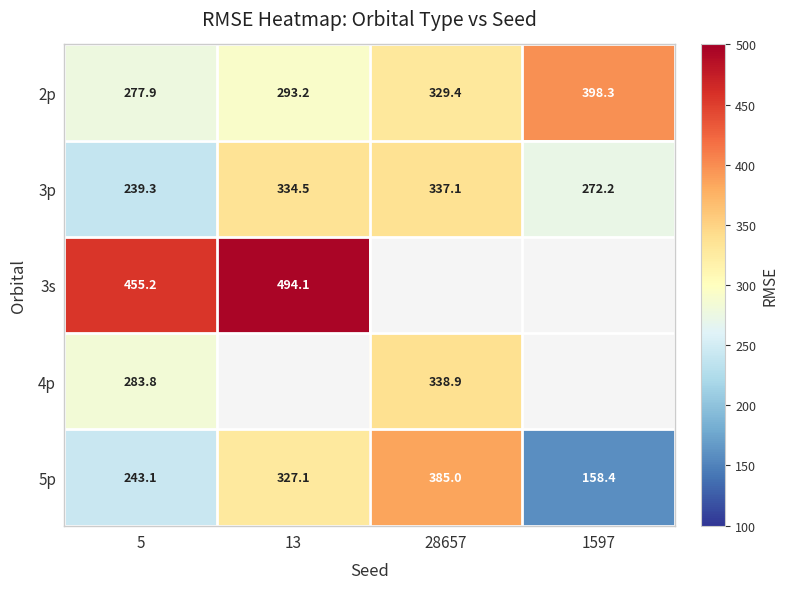

Which category has the lowest value in the 2p series?

5